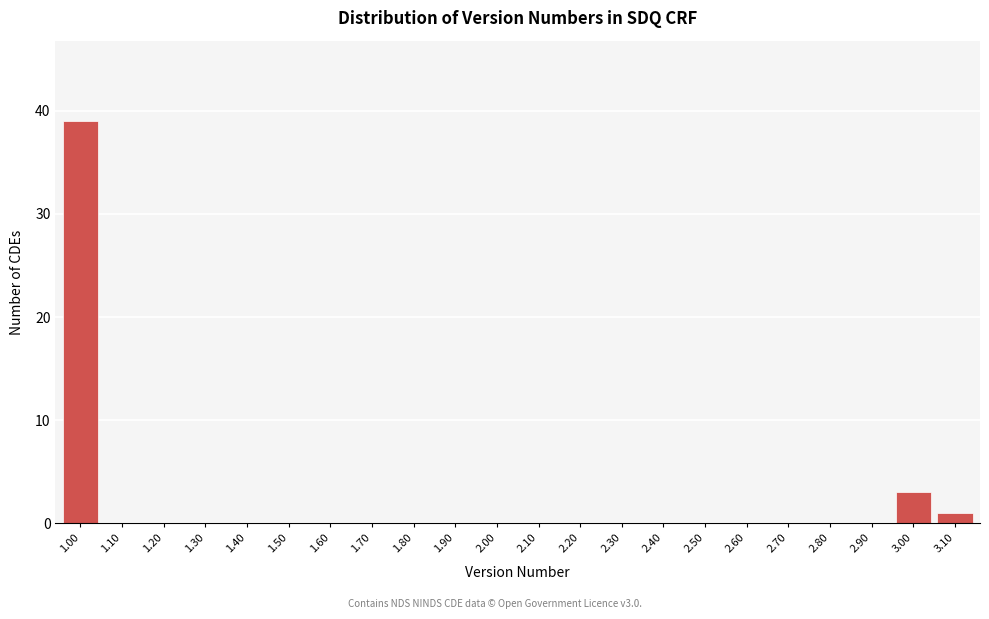

Reading right to left, transcribe all the data shown in this chart.

3.10=1	3.00=3	2.90=0	2.80=0	2.70=0	2.60=0	2.50=0	2.40=0	2.30=0	2.20=0	2.10=0	2.00=0	1.90=0	1.80=0	1.70=0	1.60=0	1.50=0	1.40=0	1.30=0	1.20=0	1.10=0	1.00=39